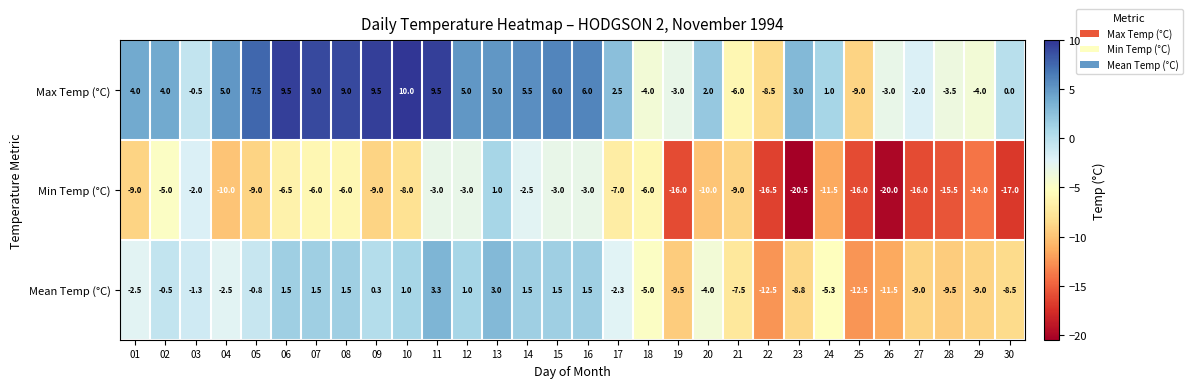

Rank the series by their average value, from highest to lowest.

Max Temp (°C), Mean Temp (°C), Min Temp (°C)